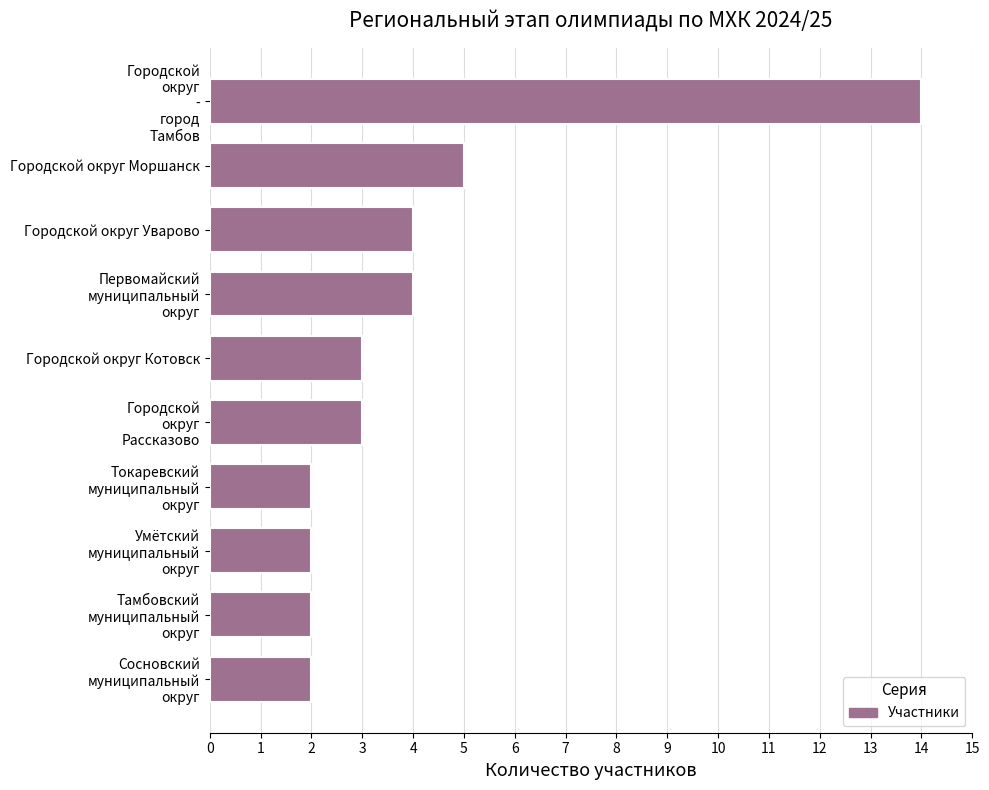

Are the bars grouped side by side (vs. stacked)?

No